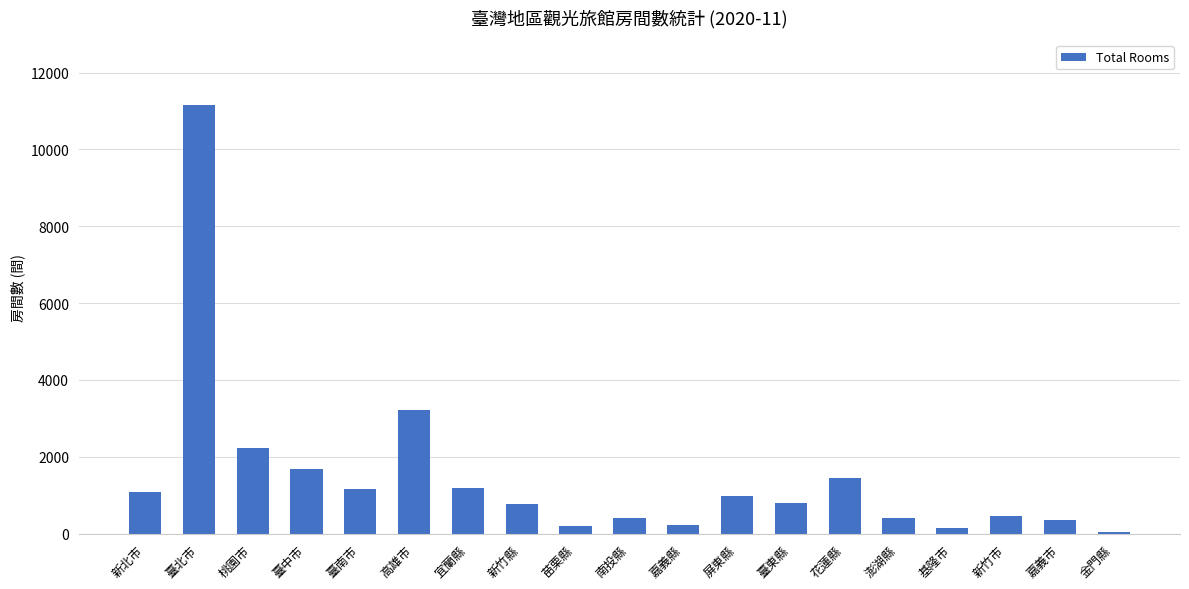

Is it true that the value at 臺東縣 is 213?

False